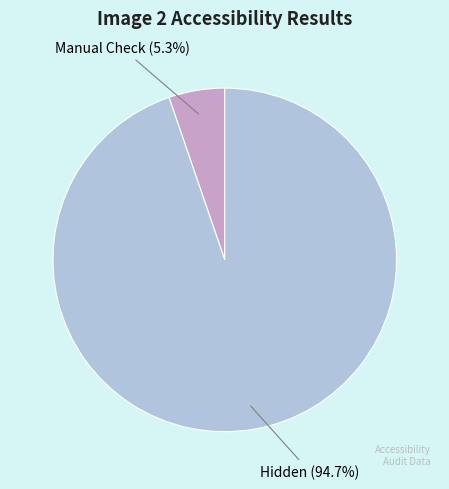

To the nearest percent, what is the average slice percentage?

50%